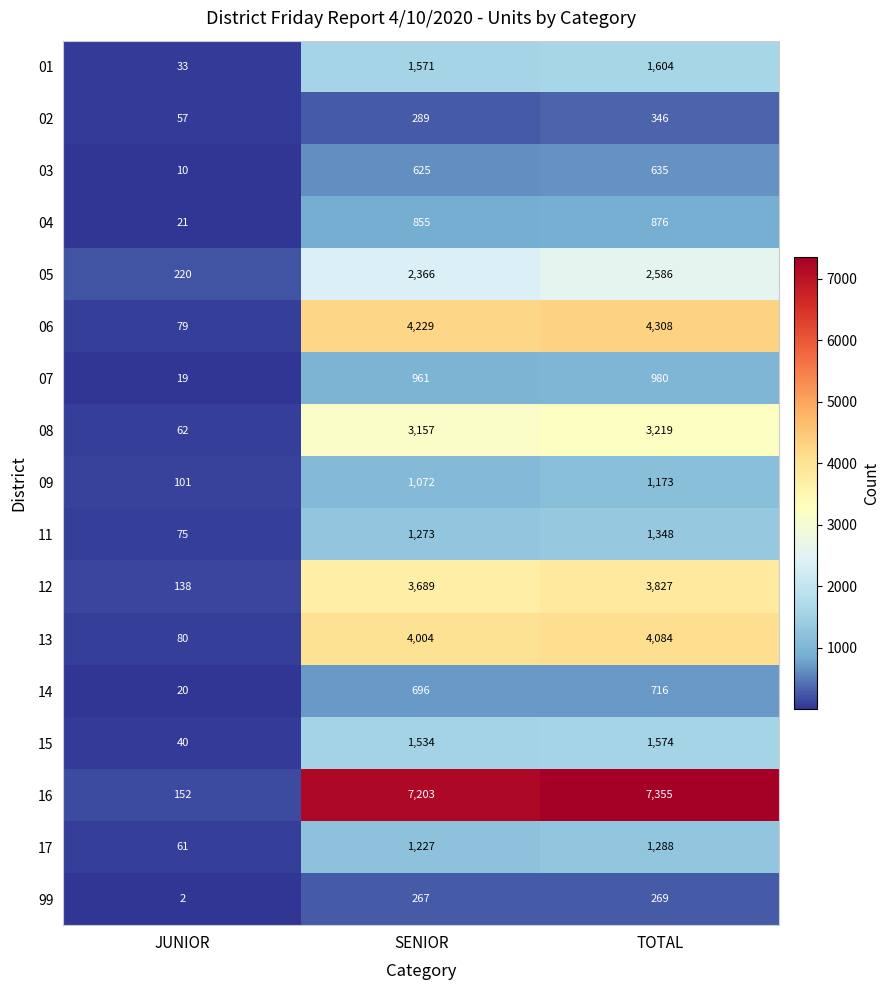

Rank the series by their maximum value, from highest to lowest.

16, 06, 13, 12, 08, 05, 01, 15, 11, 17, 09, 07, 04, 14, 03, 02, 99